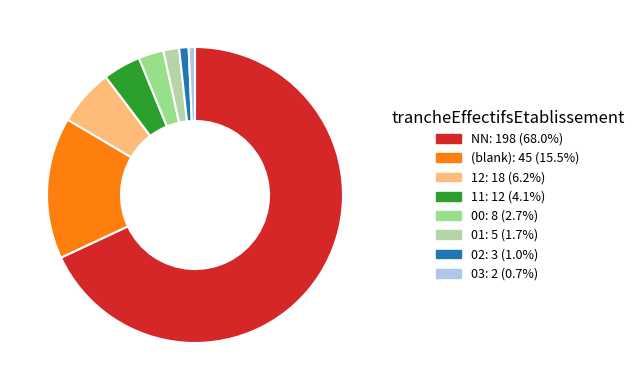

Does any single category account for the majority?

Yes